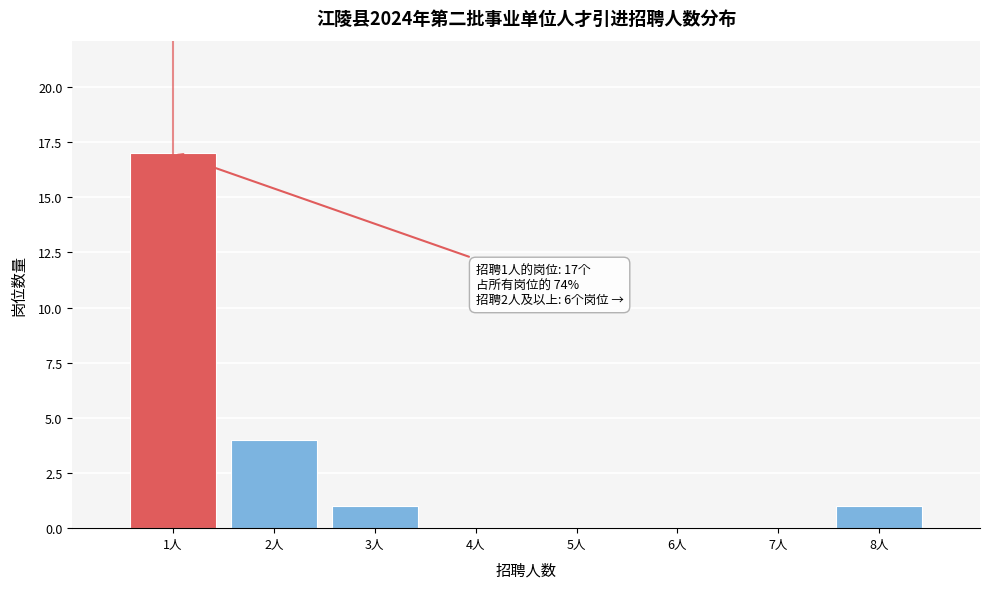

Reading left to right, extract all data points from this chart.

1人=17	2人=4	3人=1	4人=0	5人=0	6人=0	7人=0	8人=1